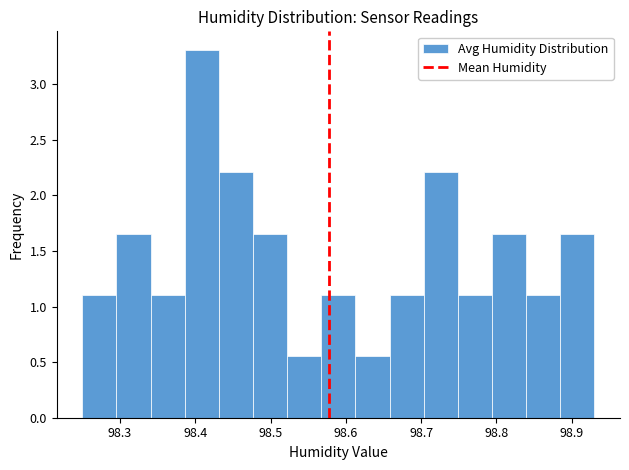

Reading left to right, list every bar in this chart as the range it spans on the x-axis followed by its height. Neither the bar edges nor the heights are printed on the chart, so give them approximately, as read against the axes.

98.25 to 98.30: 1.10
98.30 to 98.34: 1.65
98.34 to 98.39: 1.10
98.39 to 98.43: 3.30
98.43 to 98.48: 2.20
98.48 to 98.52: 1.65
98.52 to 98.57: 0.55
98.57 to 98.61: 1.10
98.61 to 98.66: 0.55
98.66 to 98.70: 1.10
98.70 to 98.75: 2.20
98.75 to 98.79: 1.10
98.79 to 98.84: 1.65
98.84 to 98.88: 1.10
98.88 to 98.93: 1.65